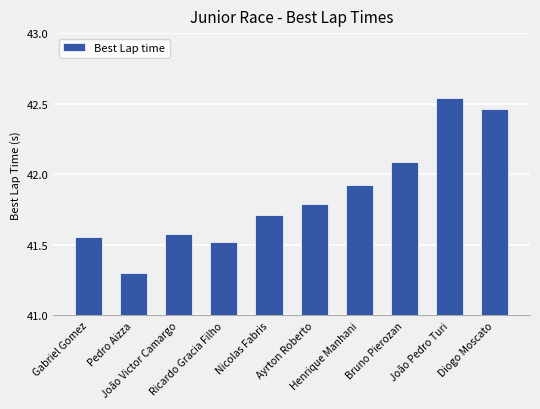

What is the approximate value at Ayrton Roberto?

41.8